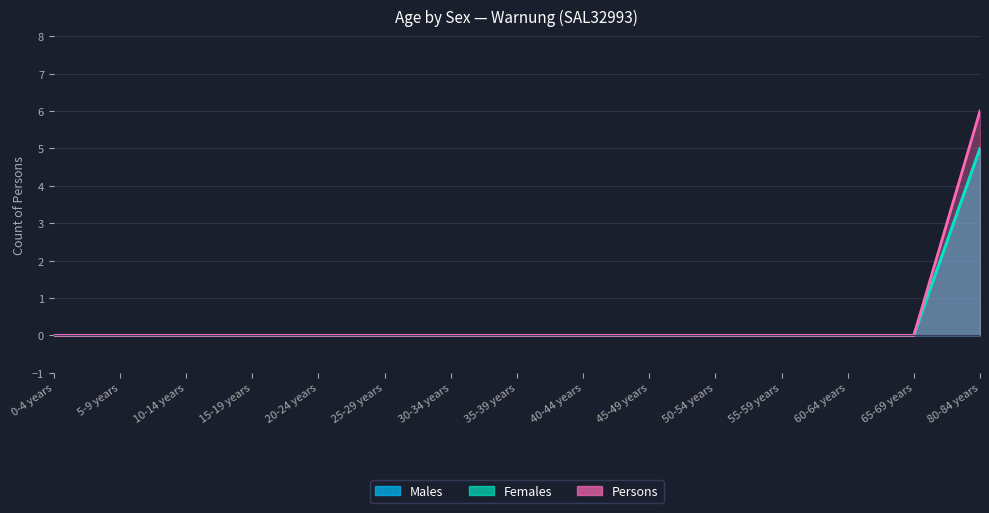

What is the maximum value shown in the chart?

6